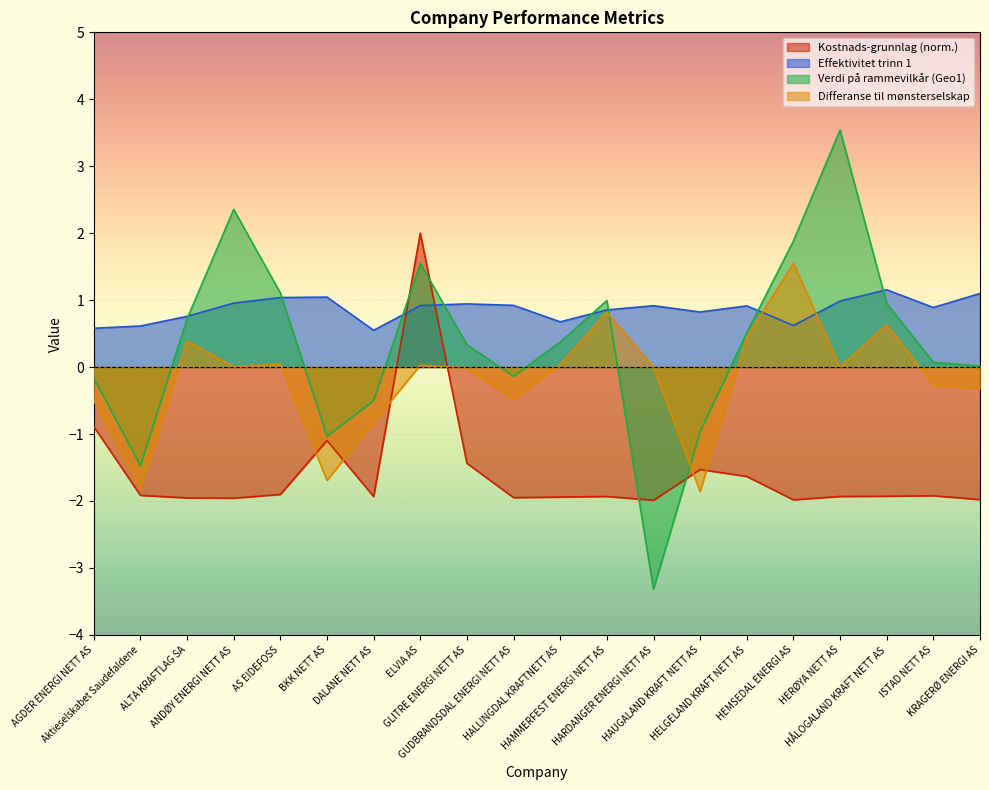

Reading left to right, extract all data points from this chart.

Kostnads-grunnlag: AGDER ENERGI NETT AS=-0.9	Aktieselskabet Saudefaldene=-1.9	ALTA KRAFTLAG SA=-2.0	ANDØY ENERGI NETT AS=-2.0	AS EIDEFOSS=-1.9	BKK NETT AS=-1.1	DALANE NETT AS=-1.9	ELVIA AS=2.0	GLITRE ENERGI NETT AS=-1.4	GUDBRANDSDAL ENERGI NETT AS=-2.0	HALLINGDAL KRAFTNETT AS=-1.9	HAMMERFEST ENERGI NETT AS=-1.9	HARDANGER ENERGI NETT AS=-2.0	HAUGALAND KRAFT NETT AS=-1.5	HELGELAND KRAFT NETT AS=-1.6	HEMSEDAL ENERGI AS=-2.0	HERØYA NETT AS=-1.9	HÅLOGALAND KRAFT NETT AS=-1.9	ISTAD NETT AS=-1.9	KRAGERØ ENERGI AS=-2.0
Effektivitet trinn 1: AGDER ENERGI NETT AS=0.6	Aktieselskabet Saudefaldene=0.6	ALTA KRAFTLAG SA=0.8	ANDØY ENERGI NETT AS=1.0	AS EIDEFOSS=1.0	BKK NETT AS=1.0	DALANE NETT AS=0.5	ELVIA AS=0.9	GLITRE ENERGI NETT AS=0.9	GUDBRANDSDAL ENERGI NETT AS=0.9	HALLINGDAL KRAFTNETT AS=0.7	HAMMERFEST ENERGI NETT AS=0.9	HARDANGER ENERGI NETT AS=0.9	HAUGALAND KRAFT NETT AS=0.8	HELGELAND KRAFT NETT AS=0.9	HEMSEDAL ENERGI AS=0.6	HERØYA NETT AS=1.0	HÅLOGALAND KRAFT NETT AS=1.2	ISTAD NETT AS=0.9	KRAGERØ ENERGI AS=1.1
Verdi på rammevilkår: AGDER ENERGI NETT AS=-0.2	Aktieselskabet Saudefaldene=-1.5	ALTA KRAFTLAG SA=0.7	ANDØY ENERGI NETT AS=2.4	AS EIDEFOSS=1.1	BKK NETT AS=-1.0	DALANE NETT AS=-0.5	ELVIA AS=1.5	GLITRE ENERGI NETT AS=0.3	GUDBRANDSDAL ENERGI NETT AS=-0.1	HALLINGDAL KRAFTNETT AS=0.4	HAMMERFEST ENERGI NETT AS=1.0	HARDANGER ENERGI NETT AS=-3.3	HAUGALAND KRAFT NETT AS=-1.0	HELGELAND KRAFT NETT AS=0.5	HEMSEDAL ENERGI AS=1.9	HERØYA NETT AS=3.5	HÅLOGALAND KRAFT NETT AS=0.9	ISTAD NETT AS=0.1	KRAGERØ ENERGI AS=0.0
Differanse til mønsterselskap: AGDER ENERGI NETT AS=-0.5	Aktieselskabet Saudefaldene=-1.8	ALTA KRAFTLAG SA=0.4	ANDØY ENERGI NETT AS=0.0	AS EIDEFOSS=0.0	BKK NETT AS=-1.7	DALANE NETT AS=-0.8	ELVIA AS=0.0	GLITRE ENERGI NETT AS=-0.0	GUDBRANDSDAL ENERGI NETT AS=-0.5	HALLINGDAL KRAFTNETT AS=0.0	HAMMERFEST ENERGI NETT AS=0.8	HARDANGER ENERGI NETT AS=0.0	HAUGALAND KRAFT NETT AS=-1.9	HELGELAND KRAFT NETT AS=0.4	HEMSEDAL ENERGI AS=1.5	HERØYA NETT AS=0.0	HÅLOGALAND KRAFT NETT AS=0.6	ISTAD NETT AS=-0.3	KRAGERØ ENERGI AS=-0.3